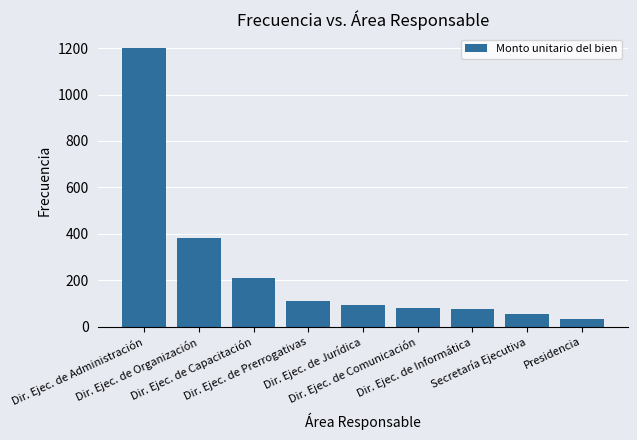

Are the bars horizontal?

No